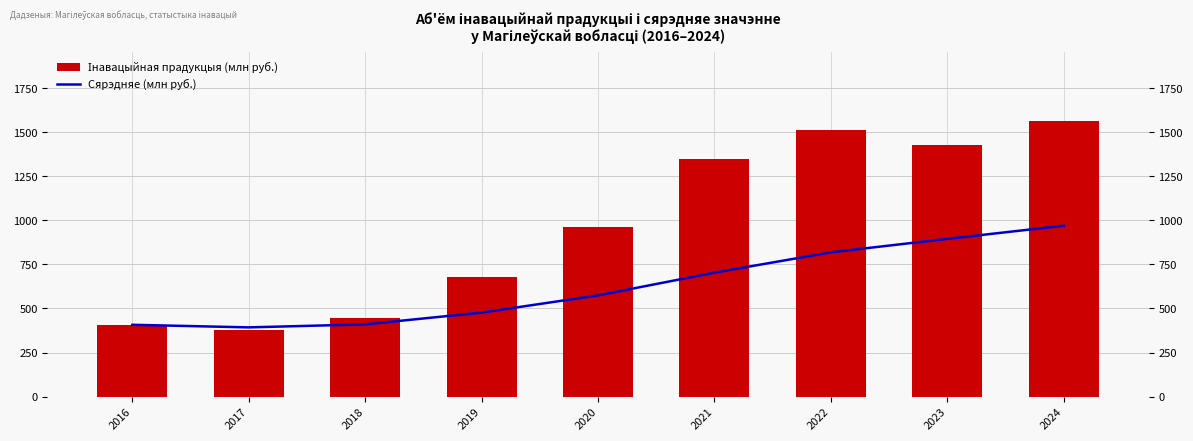

Which series changed the most between 2020 and 2024?

Інавацыйная прадукцыя (млн руб.)